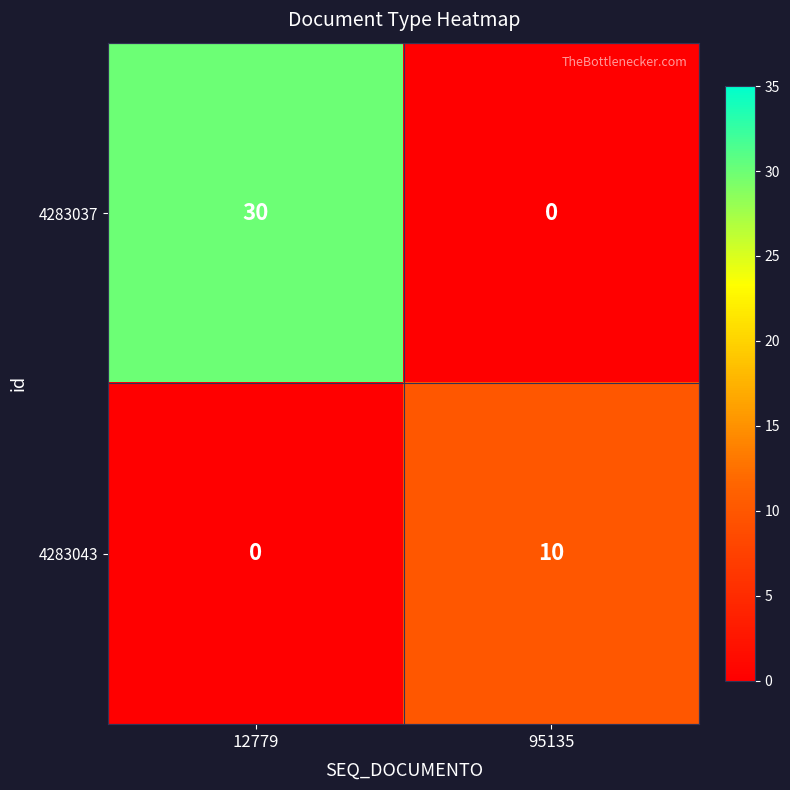

What is the highest value of the 4283043 series?

10